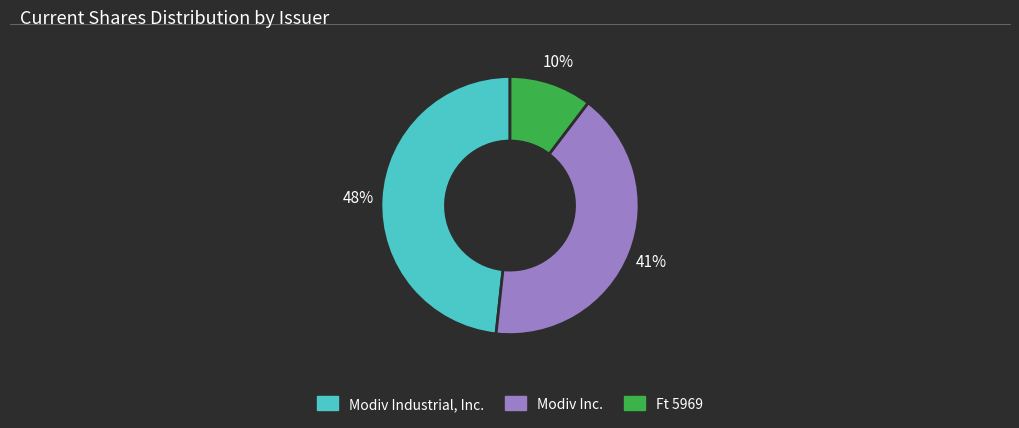

Is there any slice that represents more than half of the pie?

No